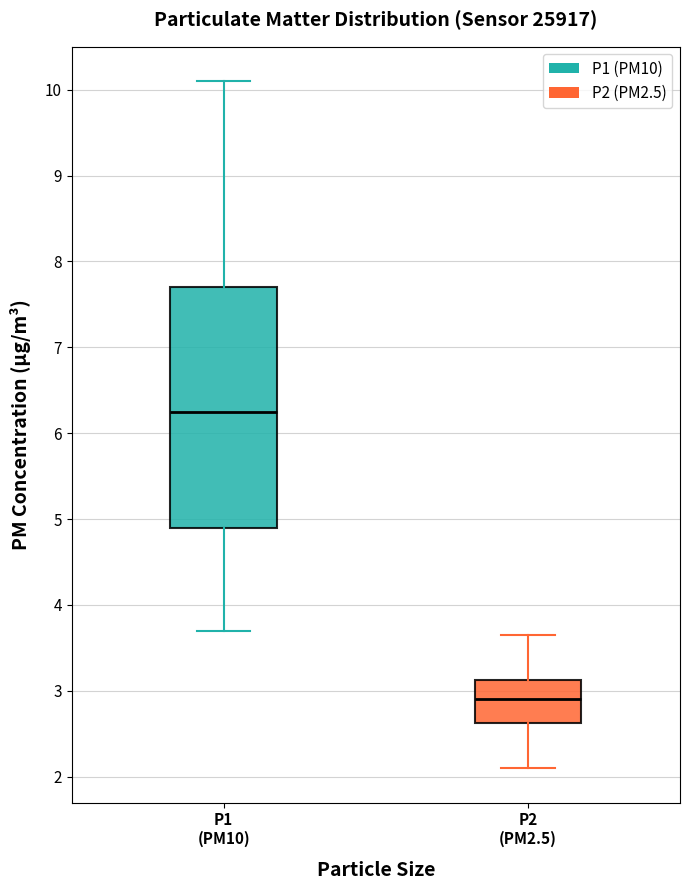

Where is the upper edge of the box for P2 (PM2.5) on the y-axis? The values are not printed on the chart, so give them approximately, as read against the axis.

3.1